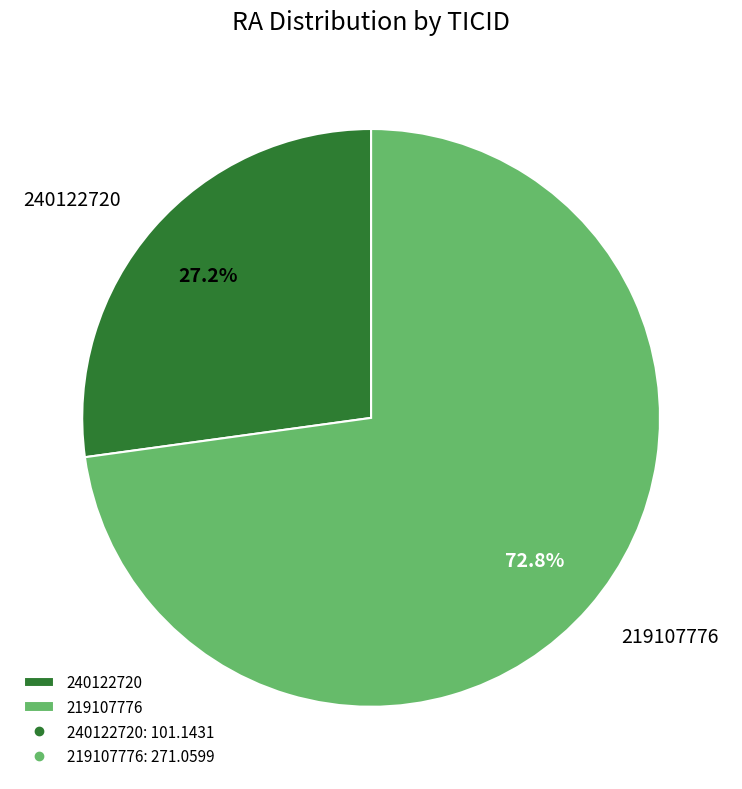

The 219107776 slice represents 86% of the pie. True or false?

False